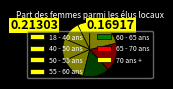

To the nearest percent, what portion does 70 ans + represent?

21%